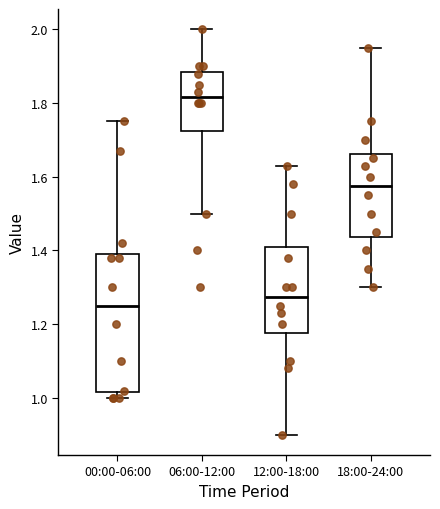

Where does the median line of the box for 18:00-24:00 sit on the y-axis? The values are not printed on the chart, so give them approximately, as read against the axis.

1.58